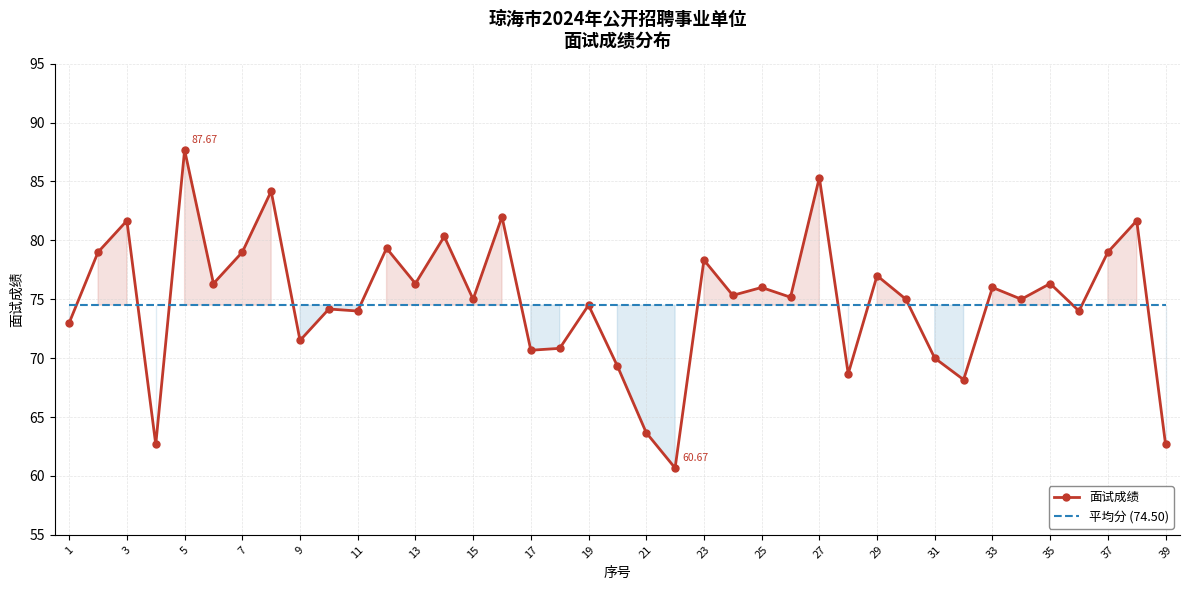

What is the highest value of the 平均分 (74.50) series?

74.5